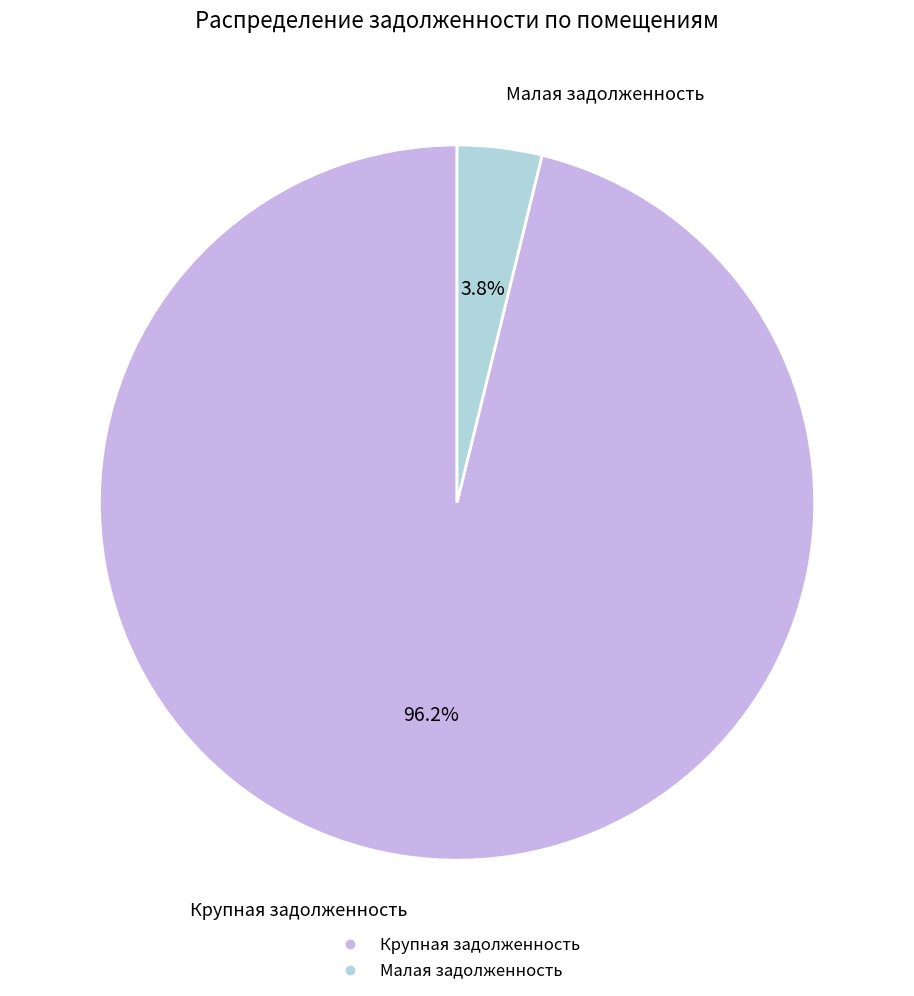

Is there a majority slice in this chart?

Yes